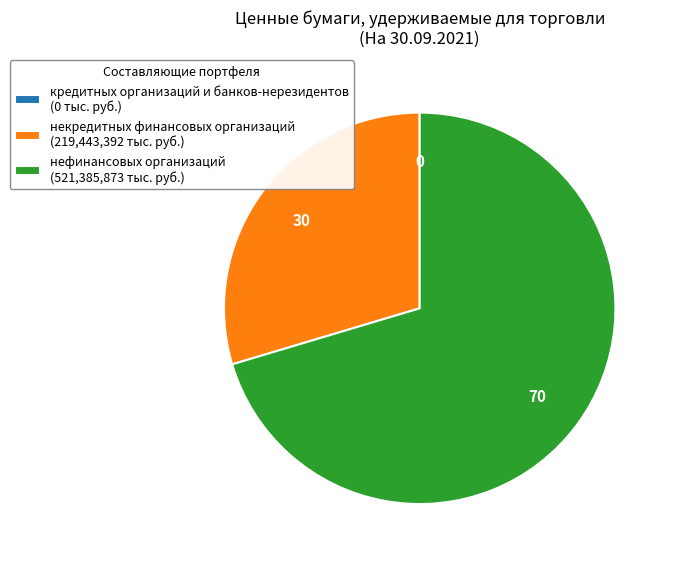

The некредитных финансовых организаций (219,443,392 тыс. руб.) slice represents 30% of the pie. True or false?

True